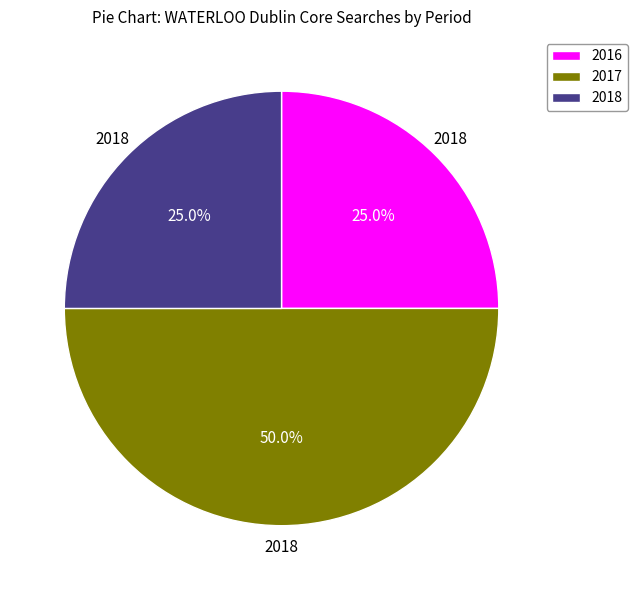

Does 2018 represent more than half of the total?

No